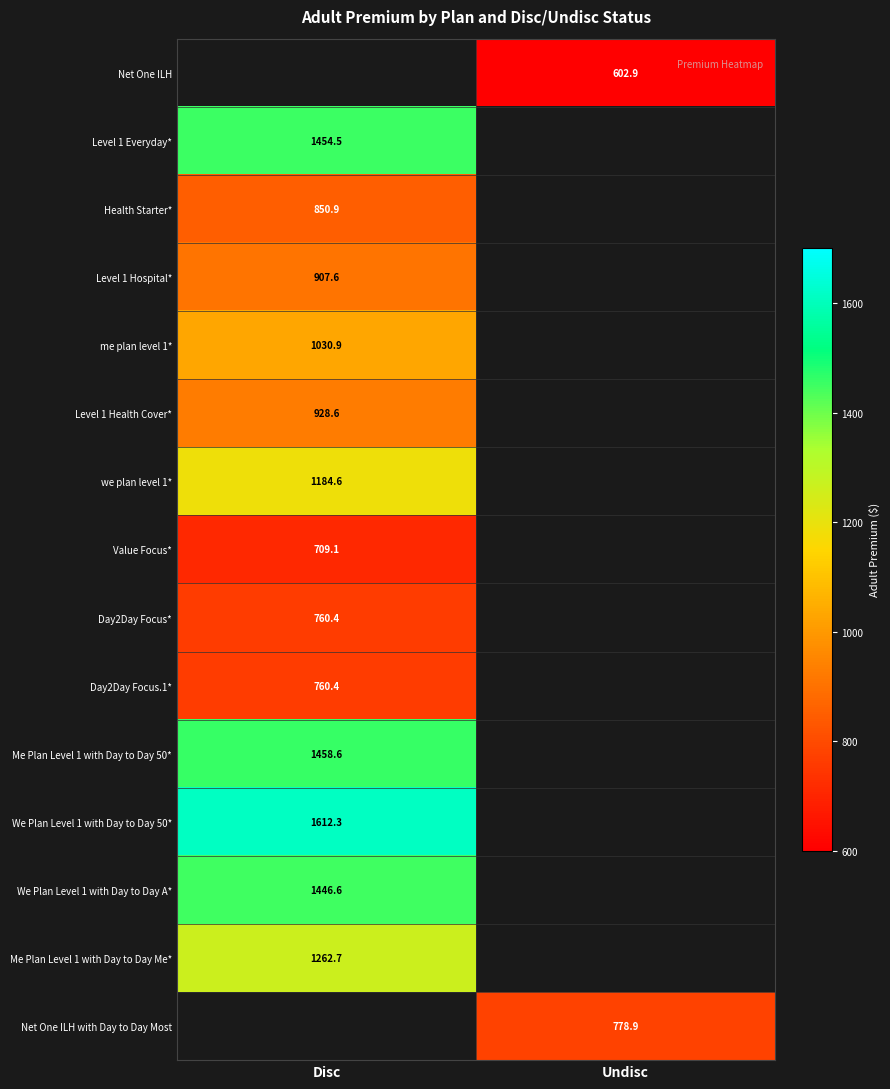

Is it true that Level 1 Everyday* equals 1002.3 at Disc?

False